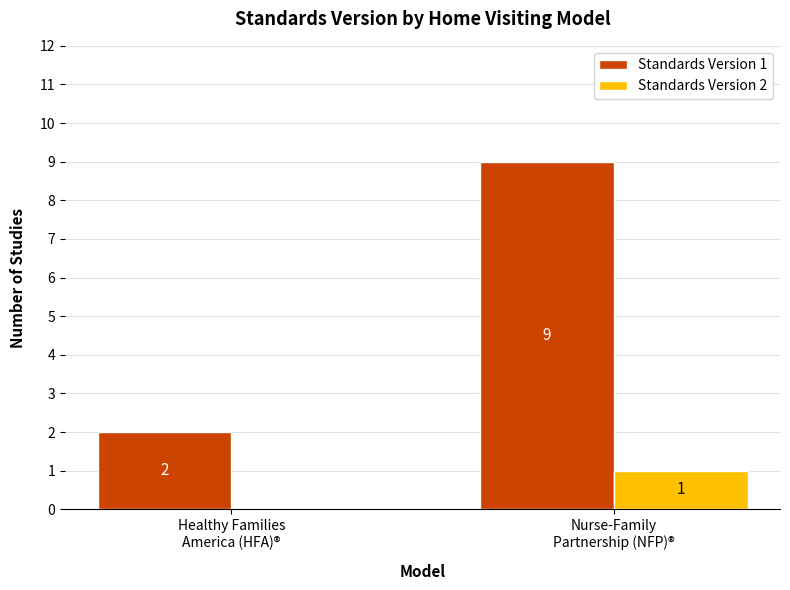

What is the sum of all Standards Version 1 values?

11